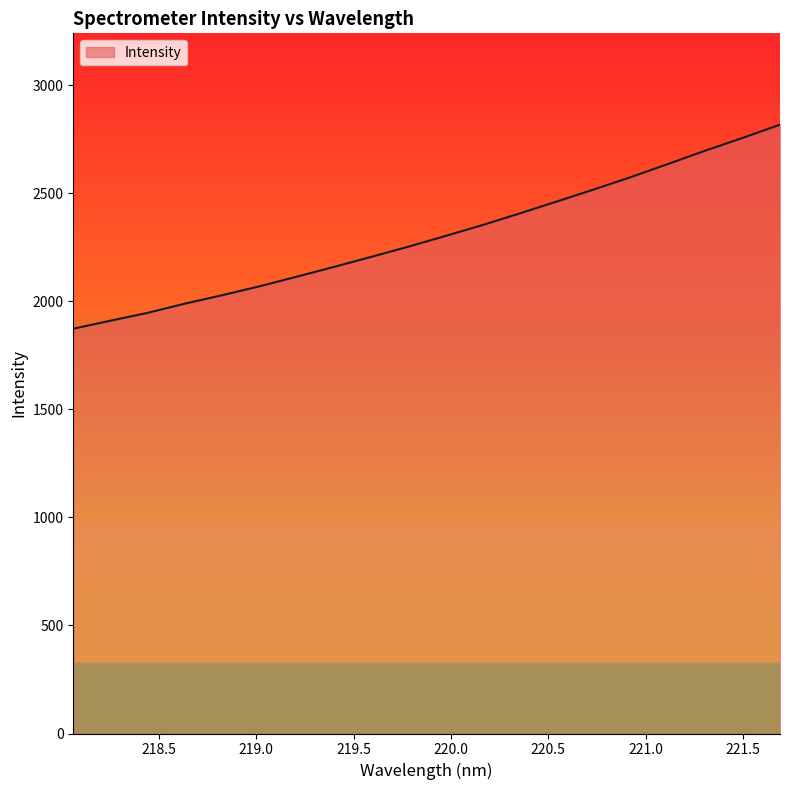

What is the maximum value shown in the chart?

2817.8